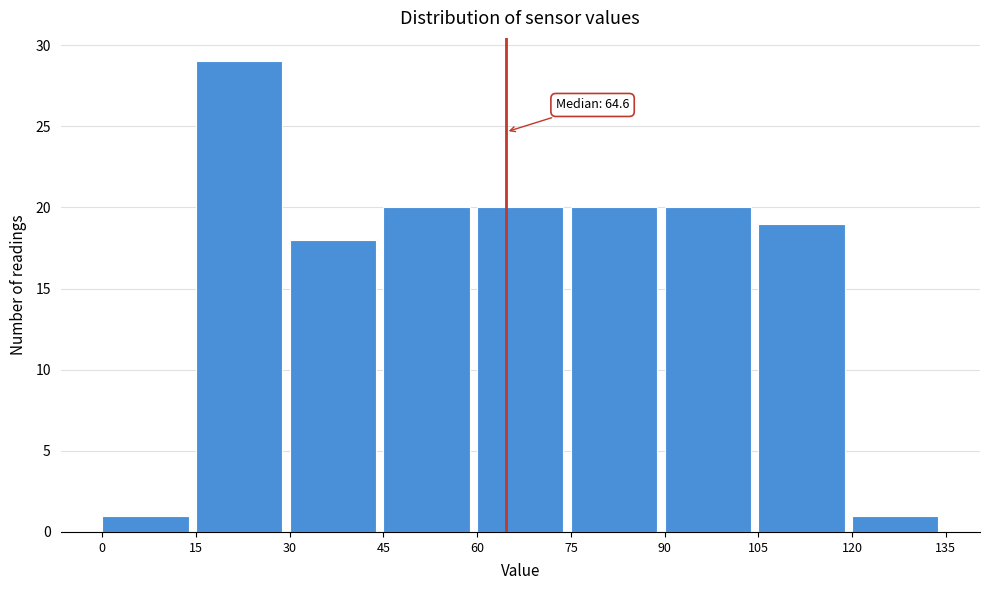

Which range on the x-axis has the tallest bar?

15 to 30